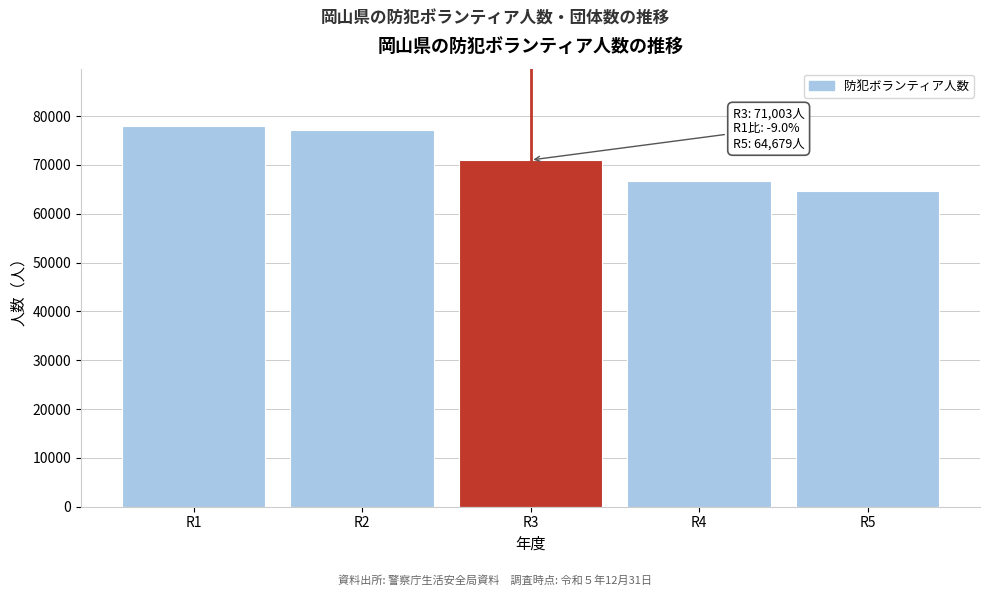

Reading left to right, list all the values displayed in this chart.

78014	77083	71003	66644	64679